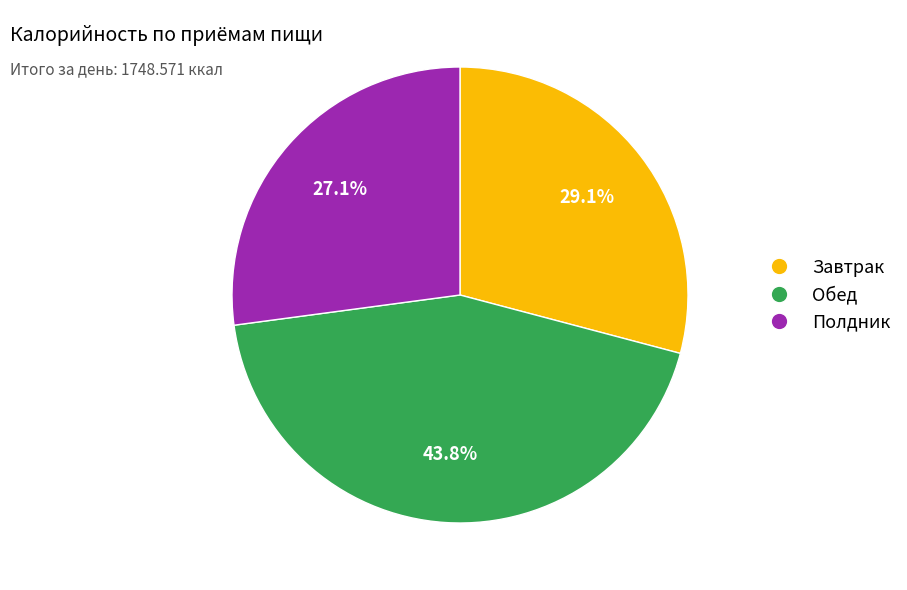

Is Полдник the majority of the pie?

No